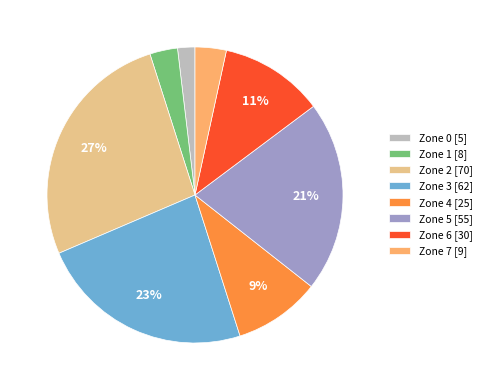

Between Zone 3 [62] and Zone 7 [9], which is larger?

Zone 3 [62]